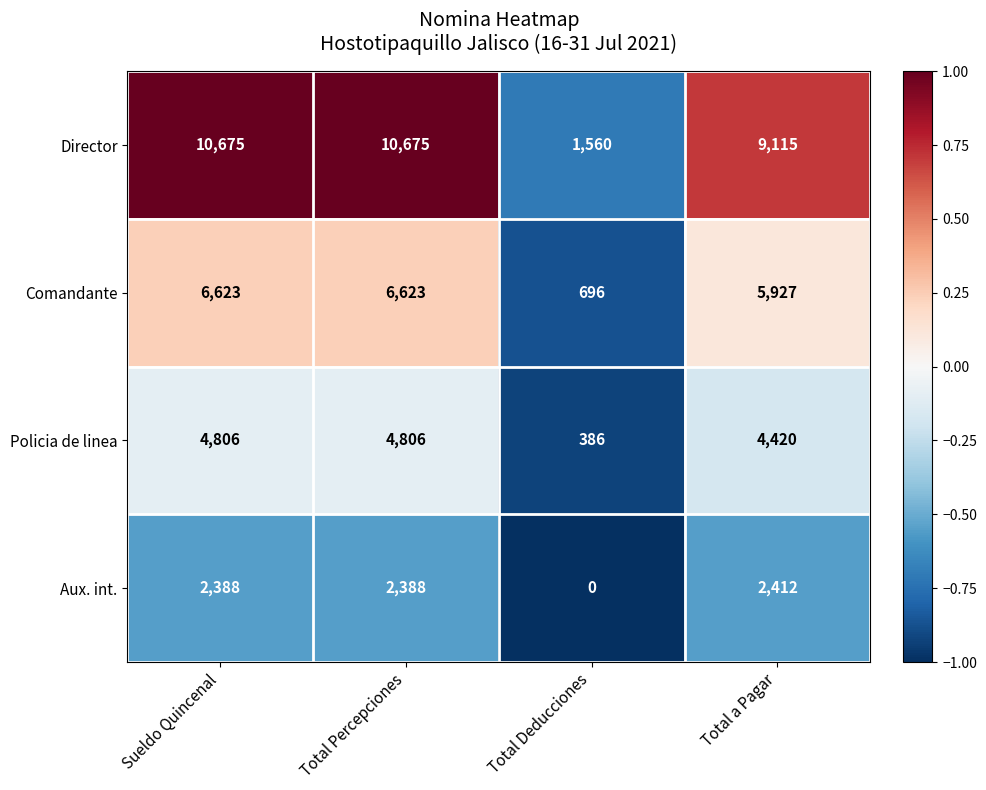

What is the difference between the highest and lowest values at Sueldo Quincenal?

8287